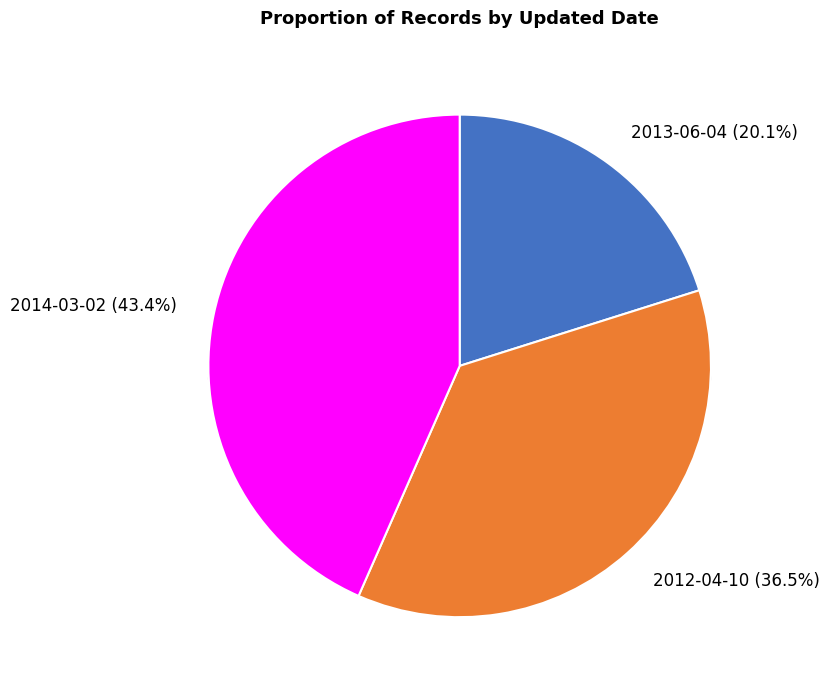

To the nearest percent, what portion does 2014-03-02 represent?

43%